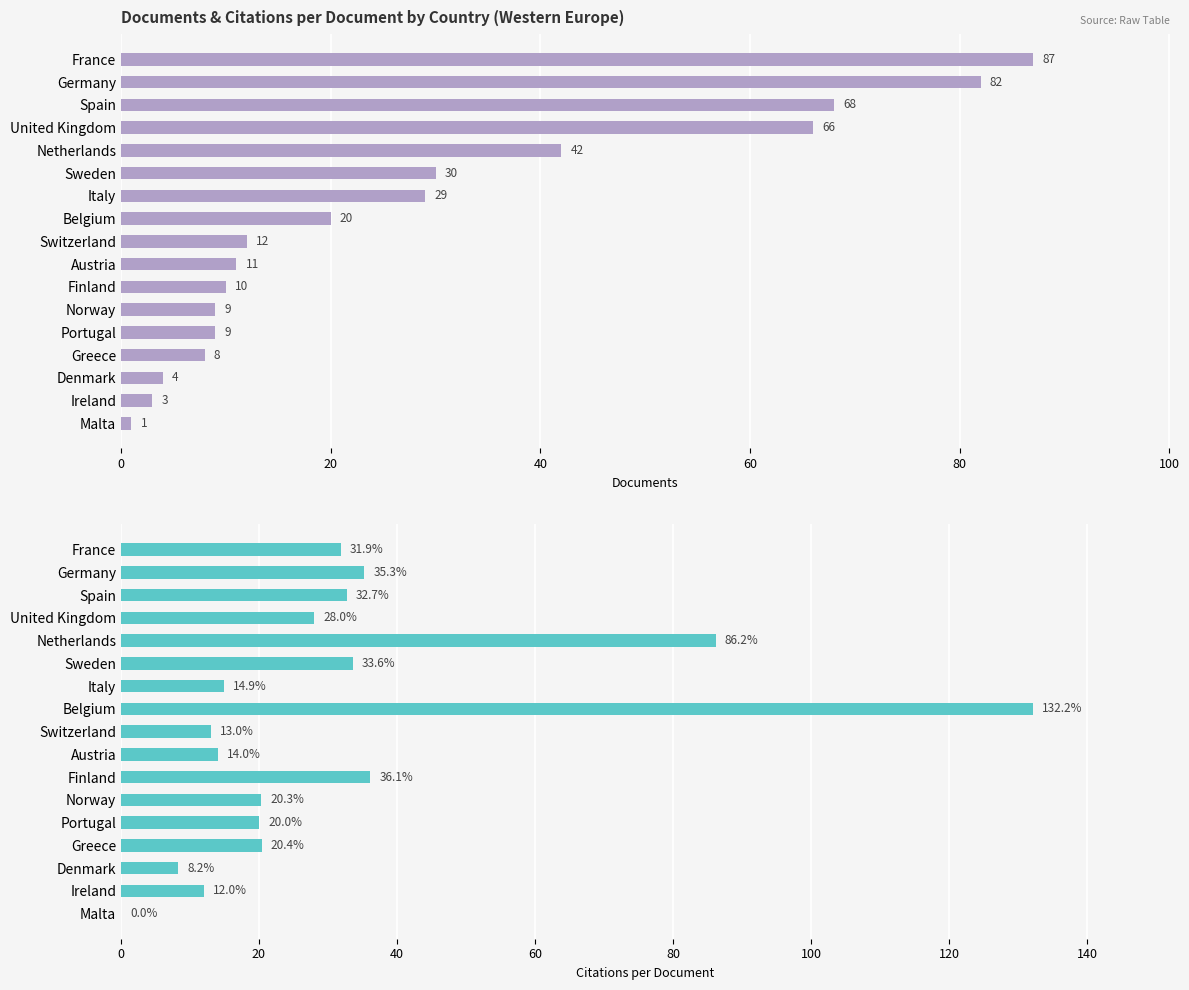

What is the value of the Documents bar at the 5th from the left?

42.0